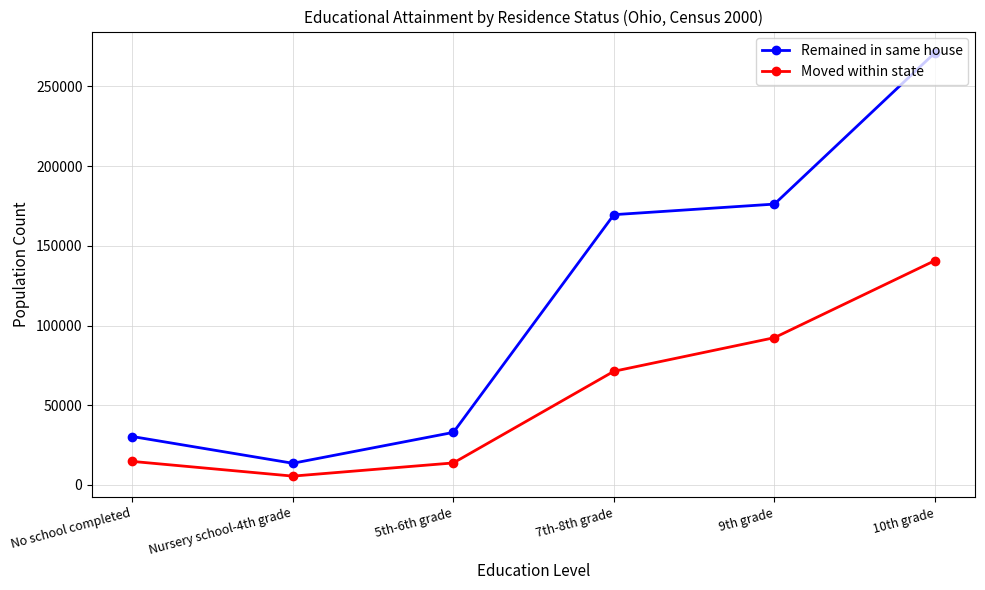

What is the difference between the Remained in same house values at 10th grade and 7th-8th grade?

101597